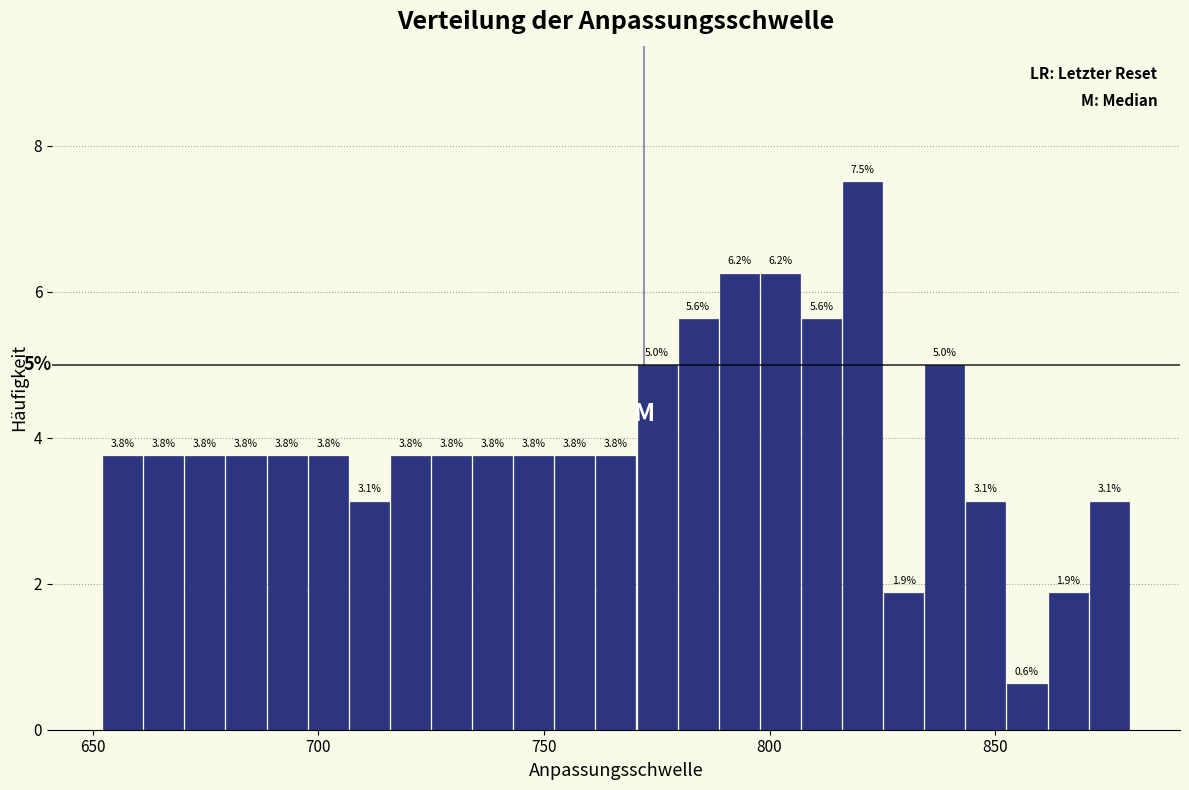

Read against the x-axis, roughly where is the centre of the tallest bar?

820